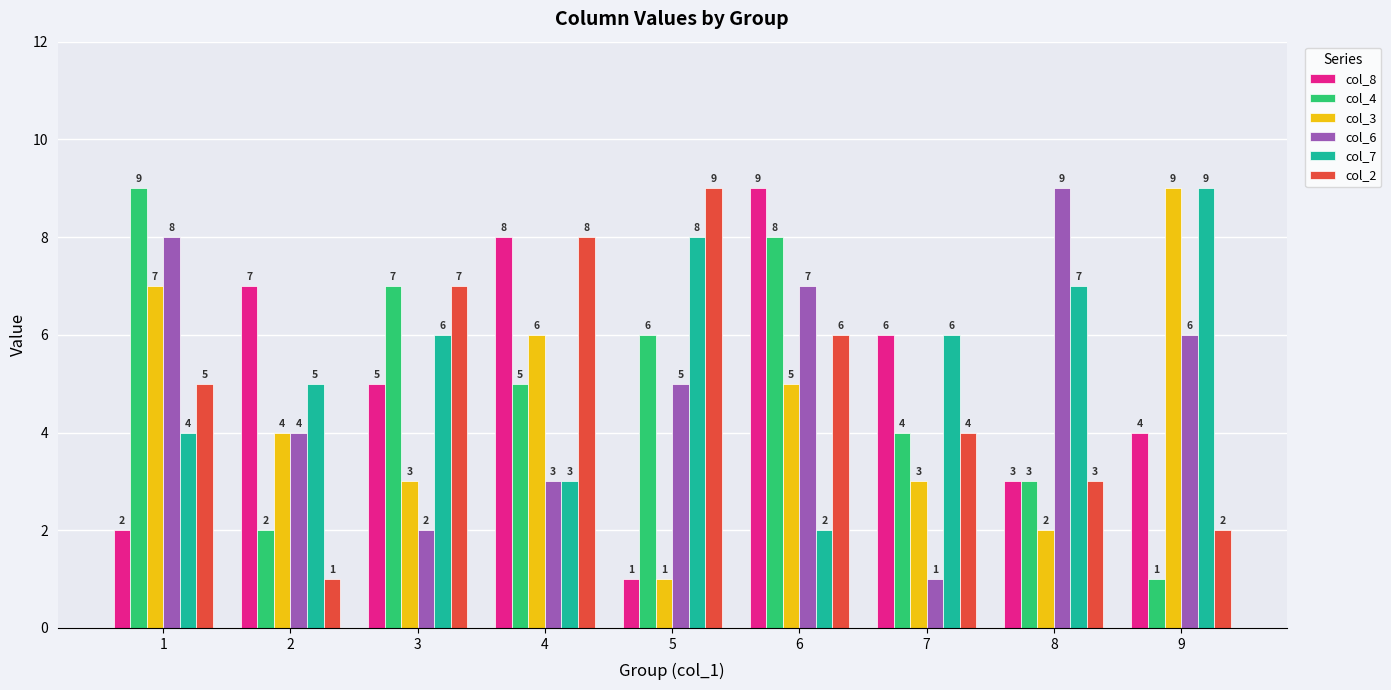

What is the value of the col_4 bar at the 4th from the left?

5